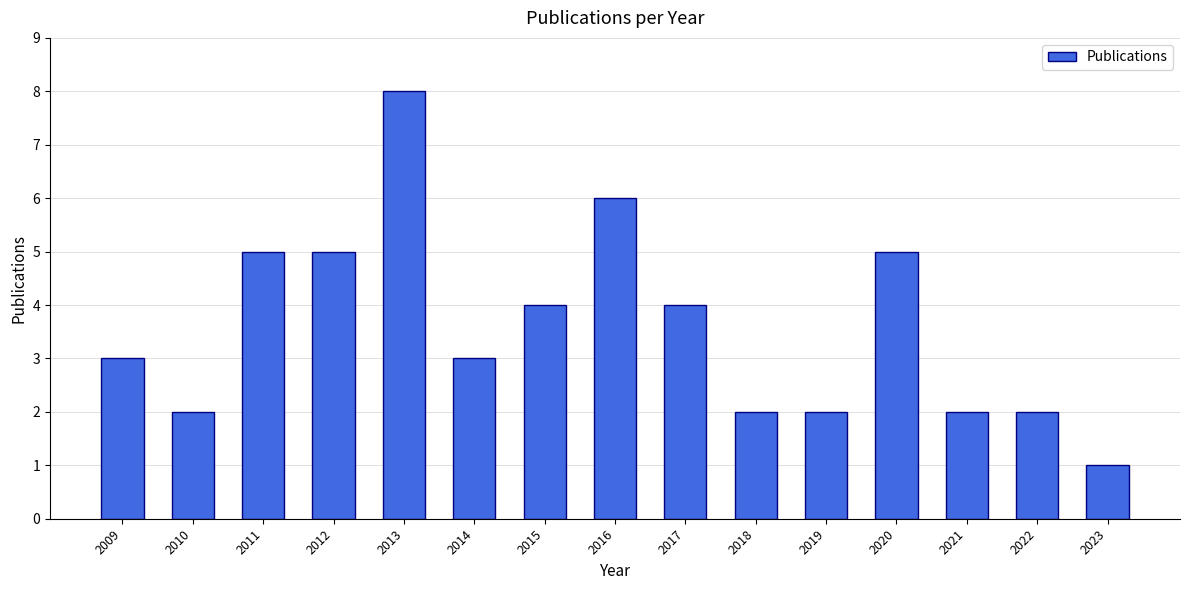

What is the smallest value displayed?

1